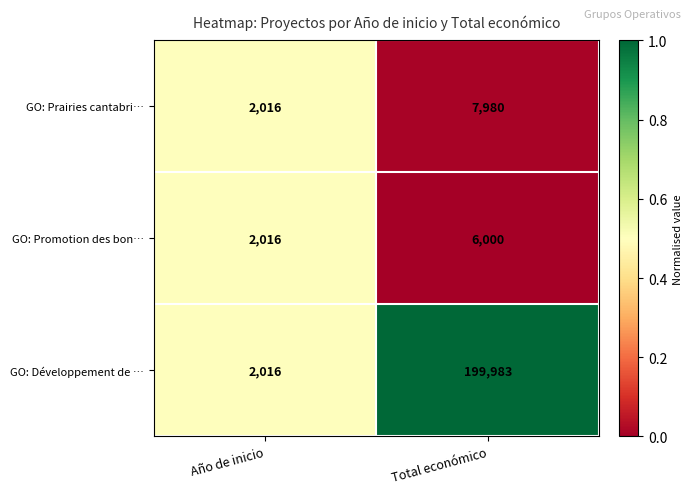

Reading left to right, transcribe all the data shown in this chart.

GO: Prairies cantabri…: Año de inicio=2016	Total económico=7980
GO: Promotion des bon…: Año de inicio=2016	Total económico=6000
GO: Développement de …: Año de inicio=2016	Total económico=199983